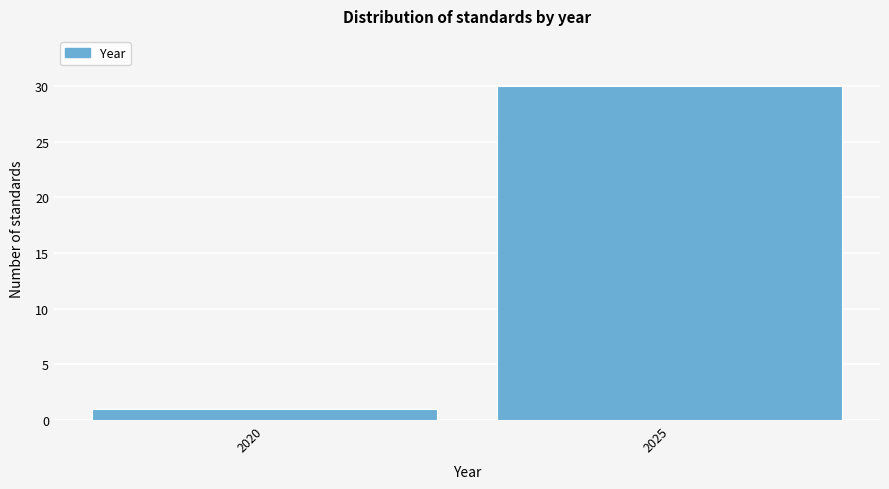

Reading left to right, list all the values displayed in this chart.

1	30